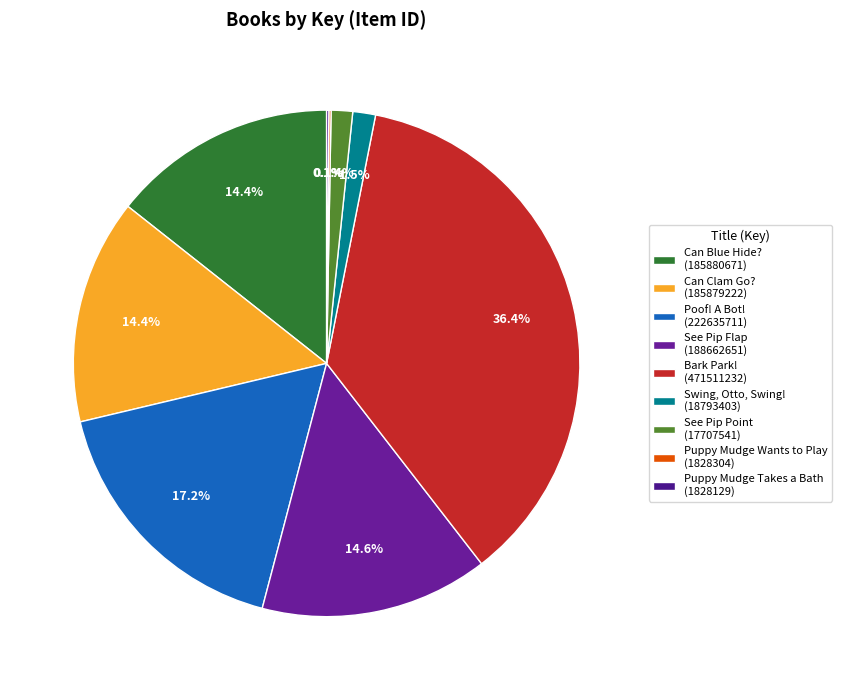

To the nearest percent, what is the difference between the largest and smallest slice percentages?

36%